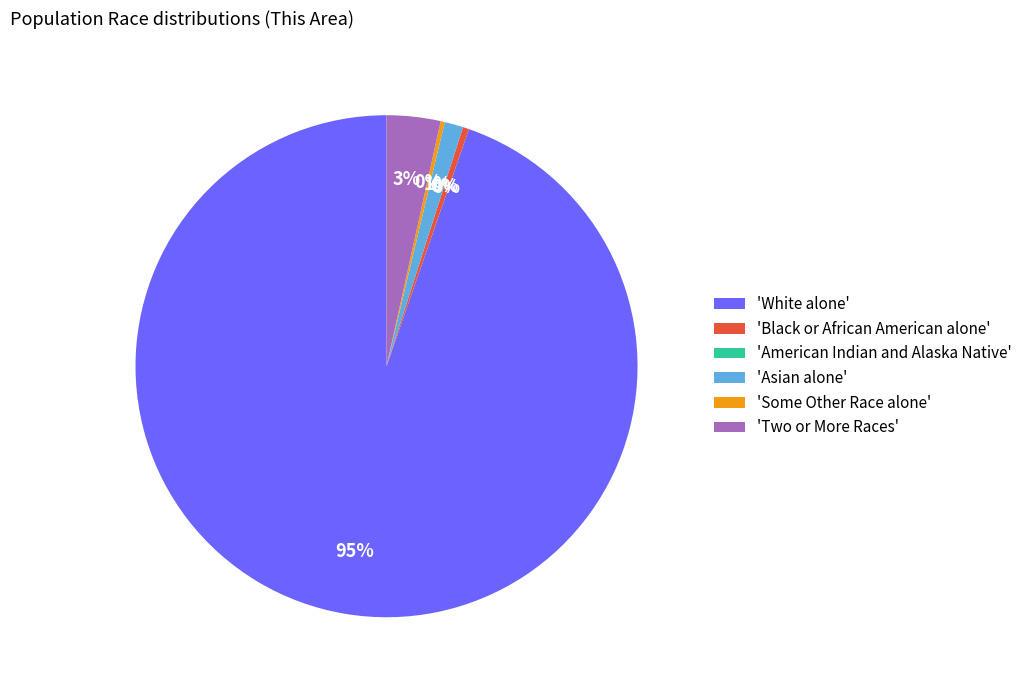

How many slices are in this pie chart?

6